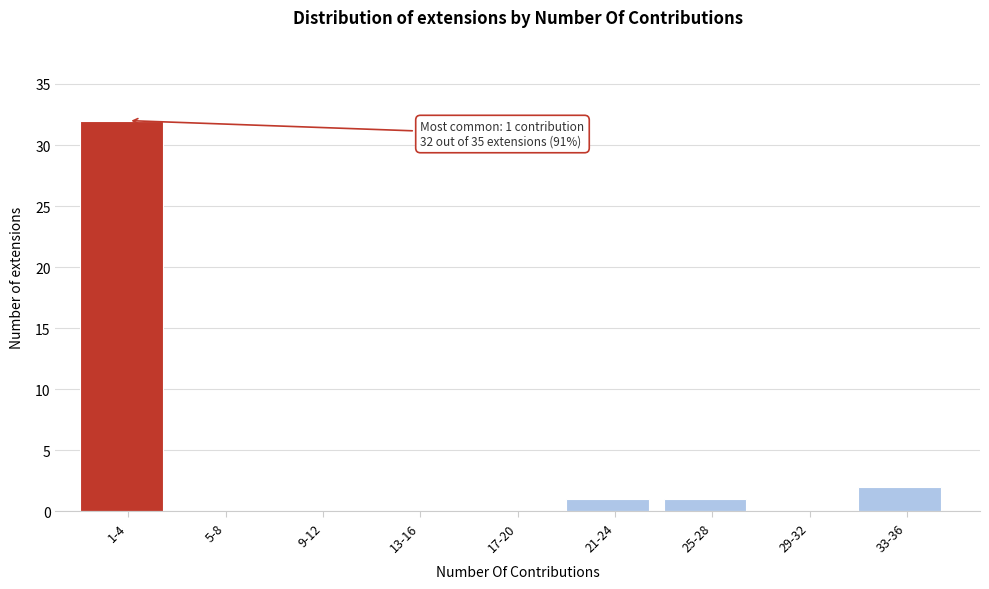

Reading right to left, list all the values displayed in this chart.

33-36=2	29-32=0	25-28=1	21-24=1	17-20=0	13-16=0	9-12=0	5-8=0	1-4=32